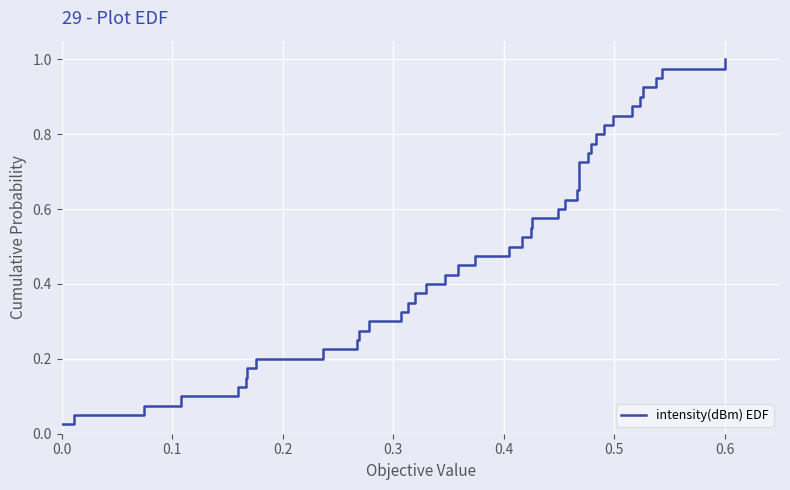

What is the average value?

0.5